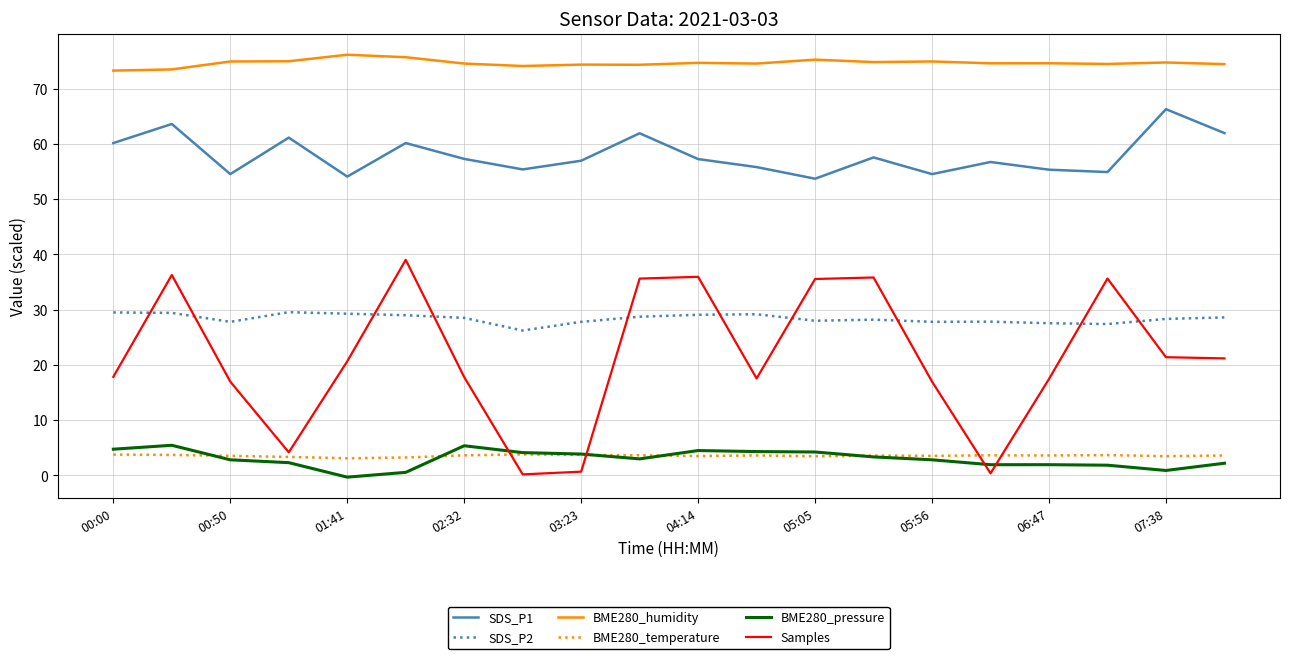

True or false: SDS_P1 and BME280_temperature cross at least once.

False